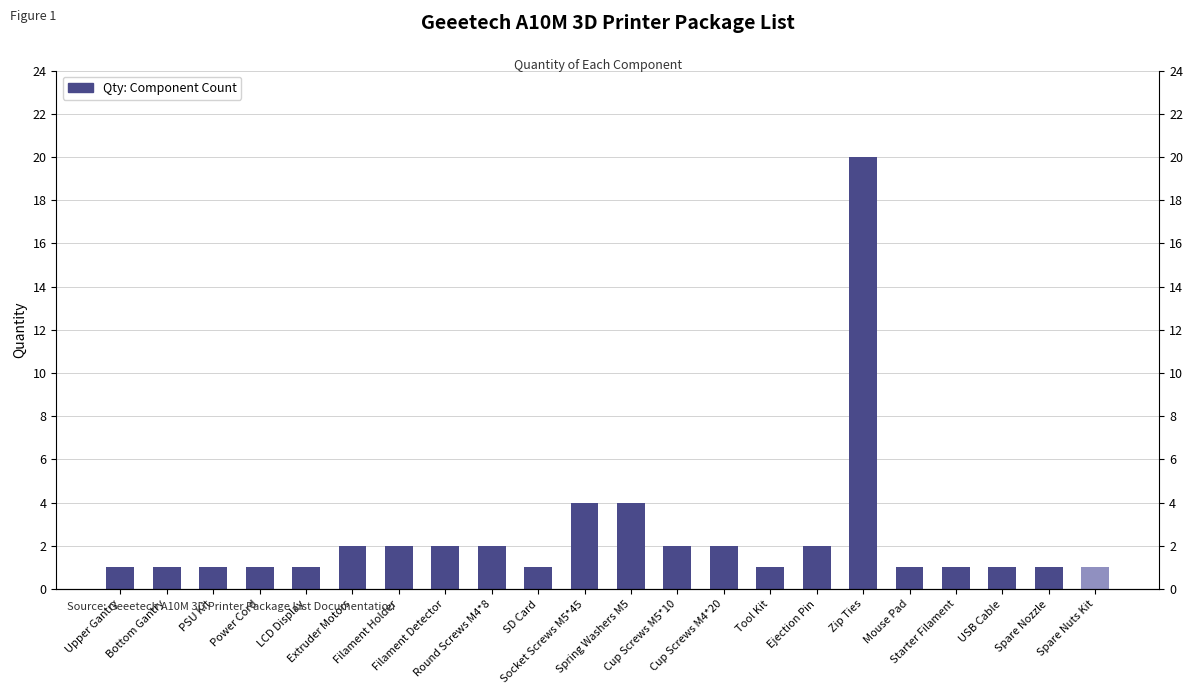

What position from the left is USB Cable?

20